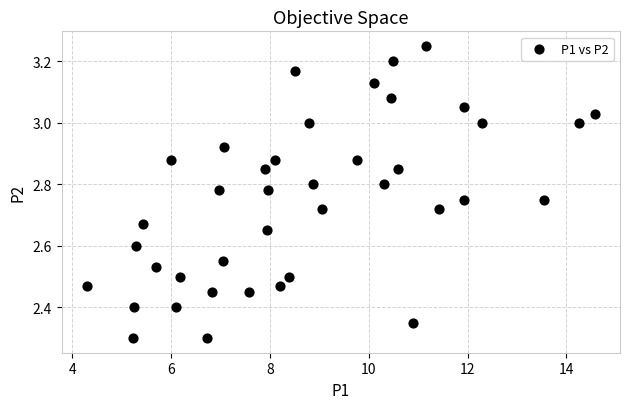

What is the range of X values (max minus min)?

10.3